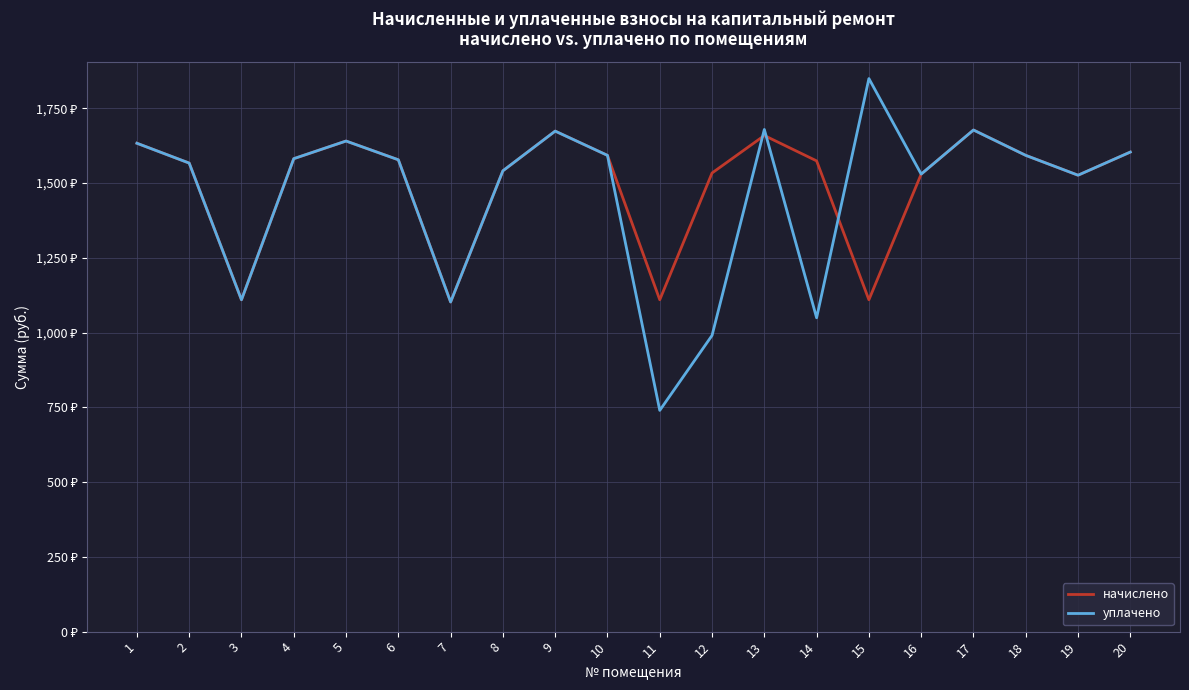

At which label is начислено closest to 1390?

19